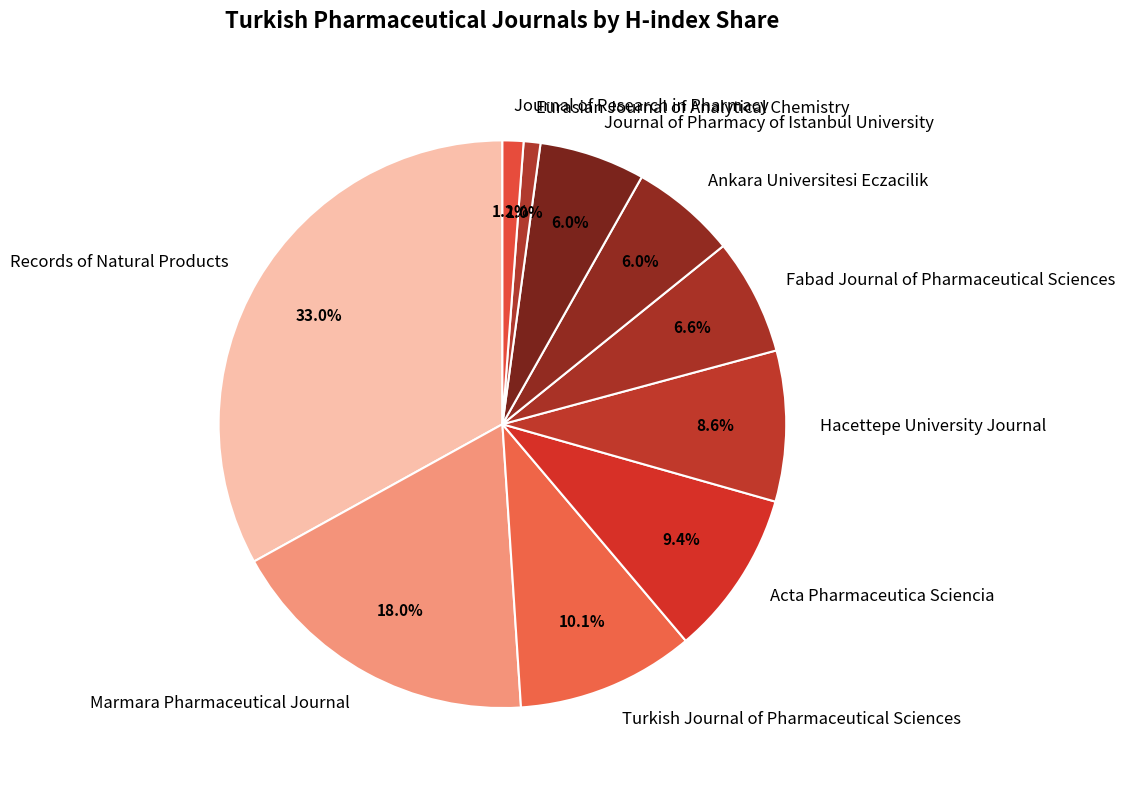

How many segments does this pie chart have?

10